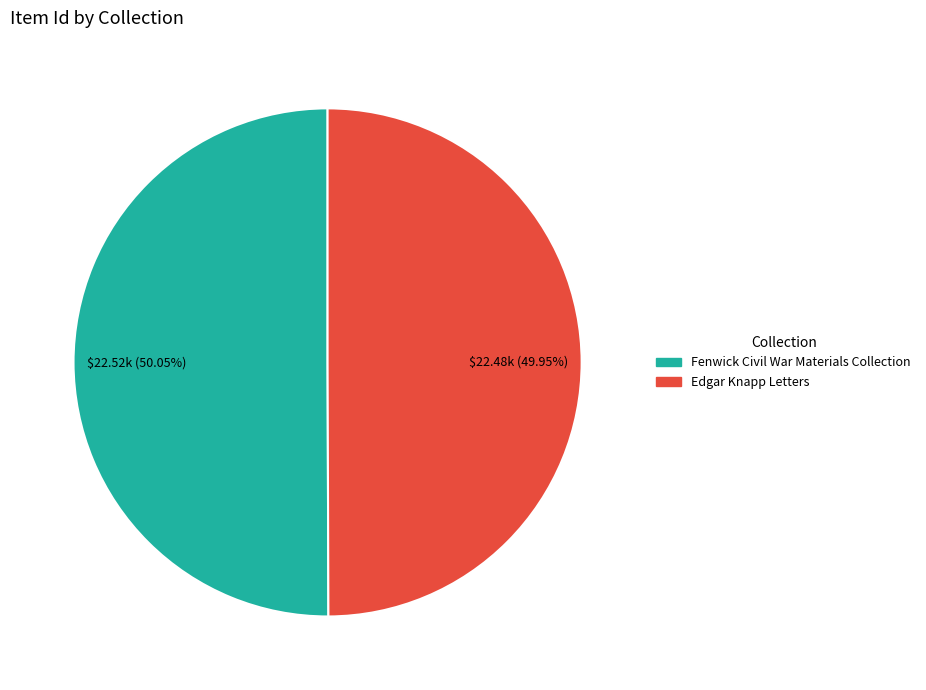

Approximately how many times larger is the value at Fenwick Civil War Materials Collection compared to Edgar Knapp Letters?

1.0